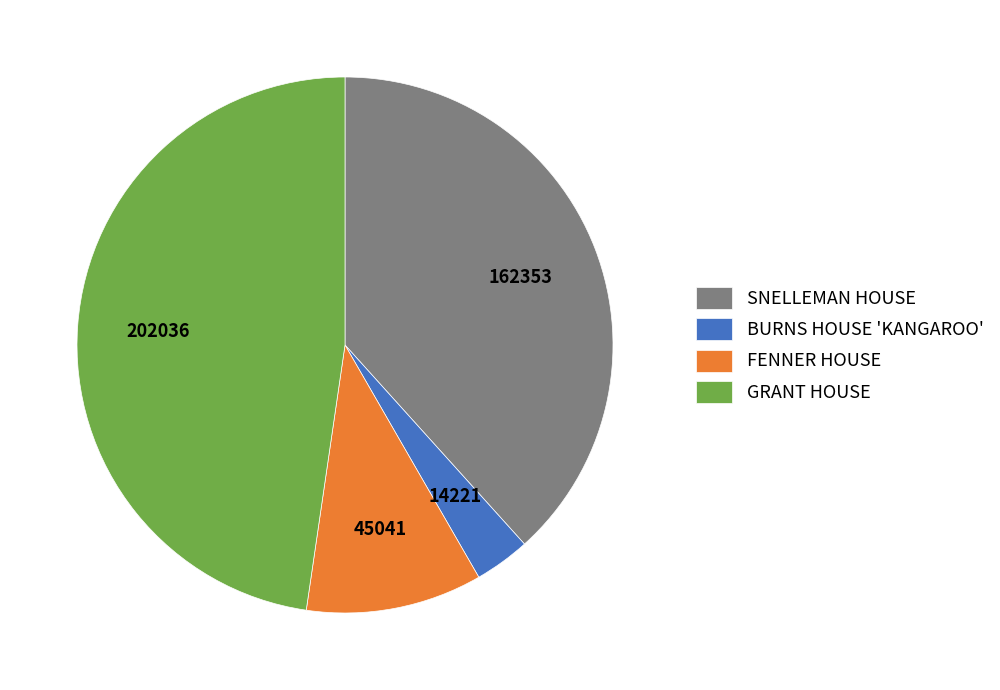

How many segments does this pie chart have?

4